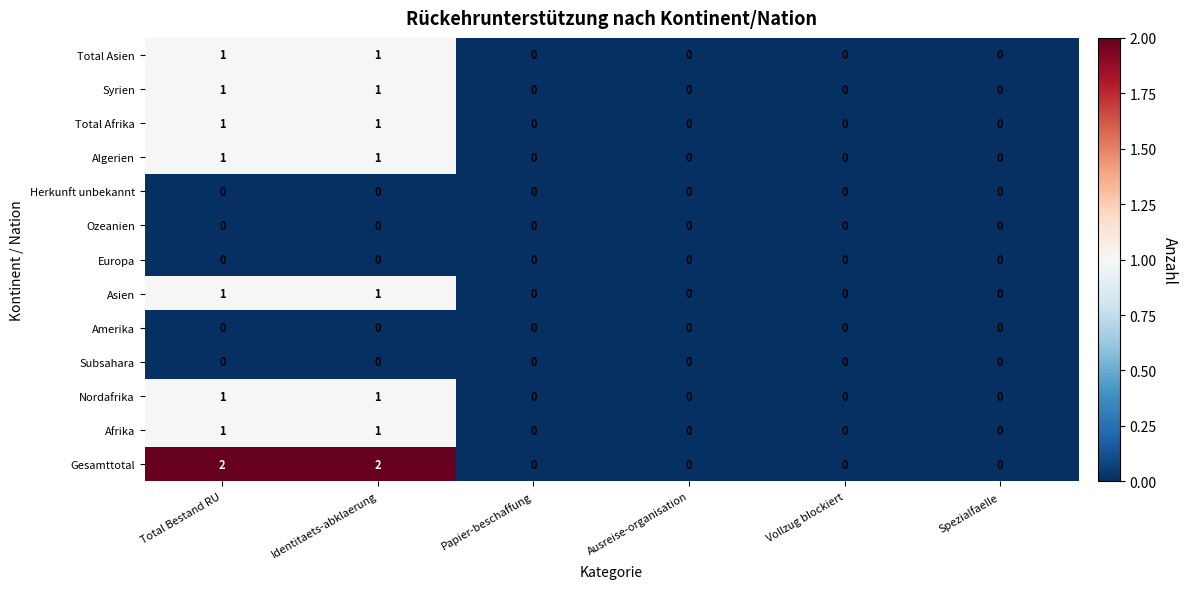

Is it true that Asien equals 1 at Spezialfaelle?

False